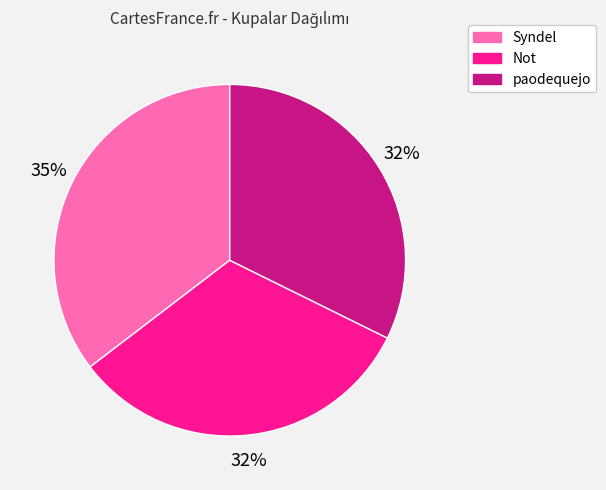

Do Syndel and Not together represent more than half of the pie?

Yes